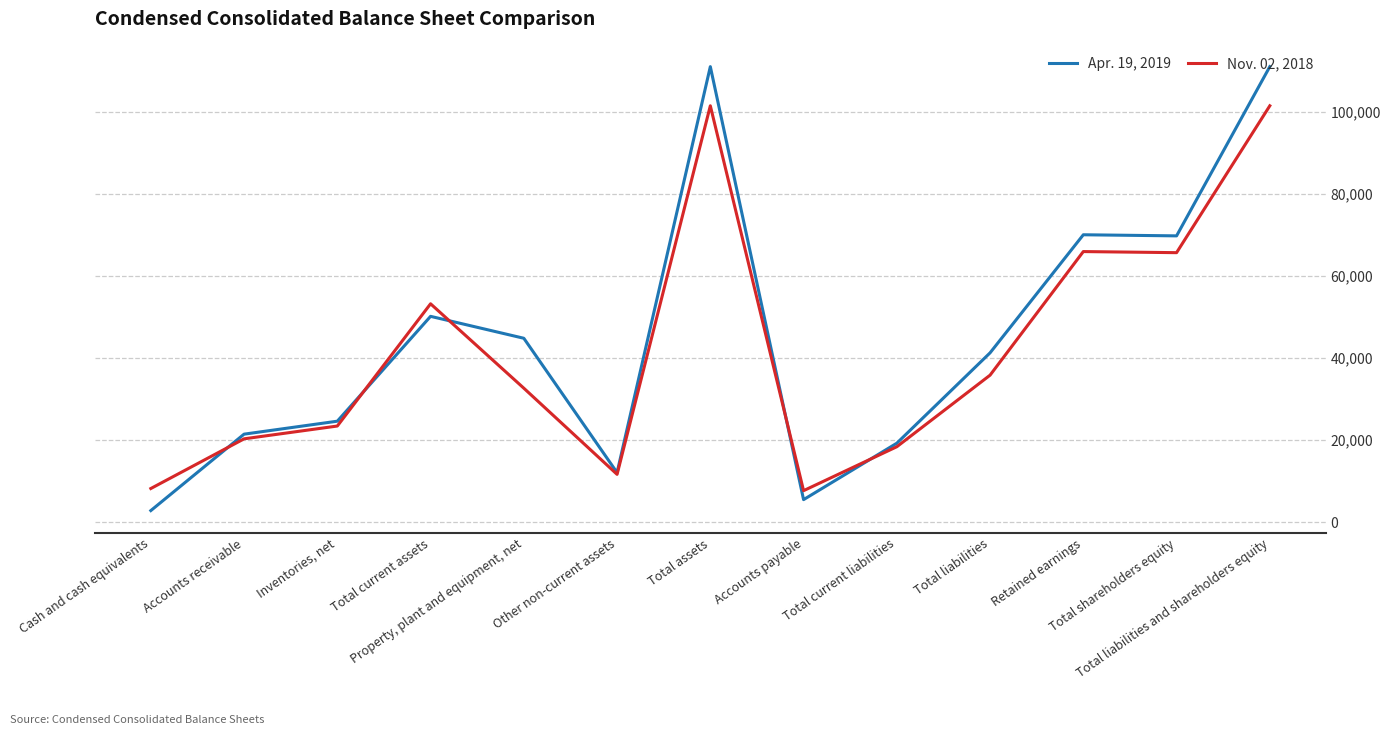

List the series in order of their peak value, lowest first.

Nov. 02, 2018, Apr. 19, 2019